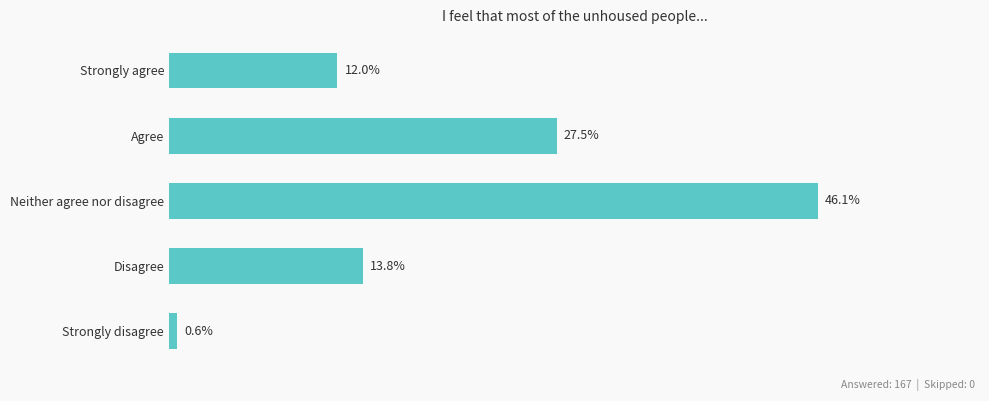

Where is the data nearest to the value 23?

Agree